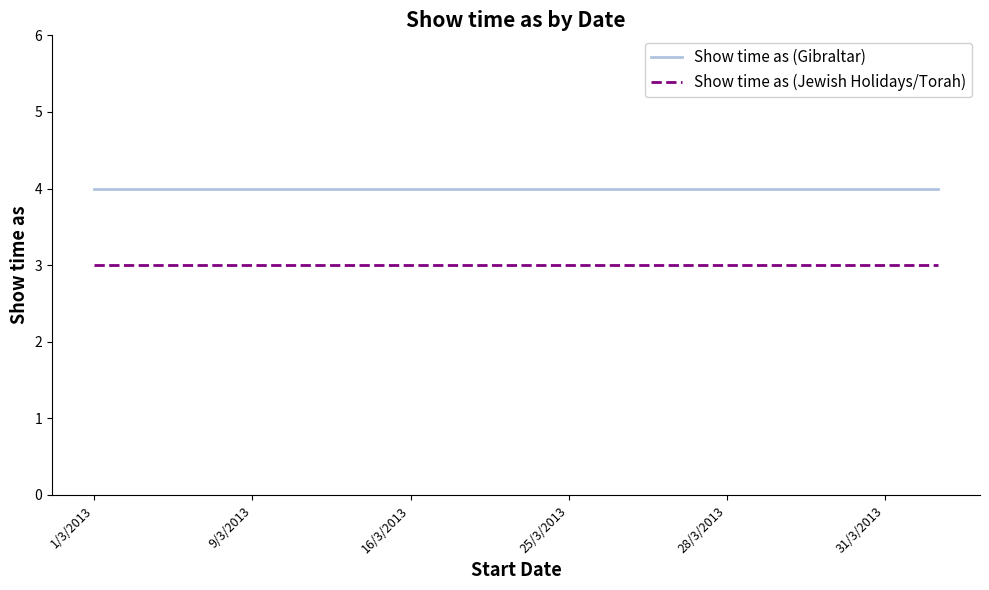

True or false: Show time as (Gibraltar) and Show time as (Jewish Holidays/Torah) cross at least once.

False